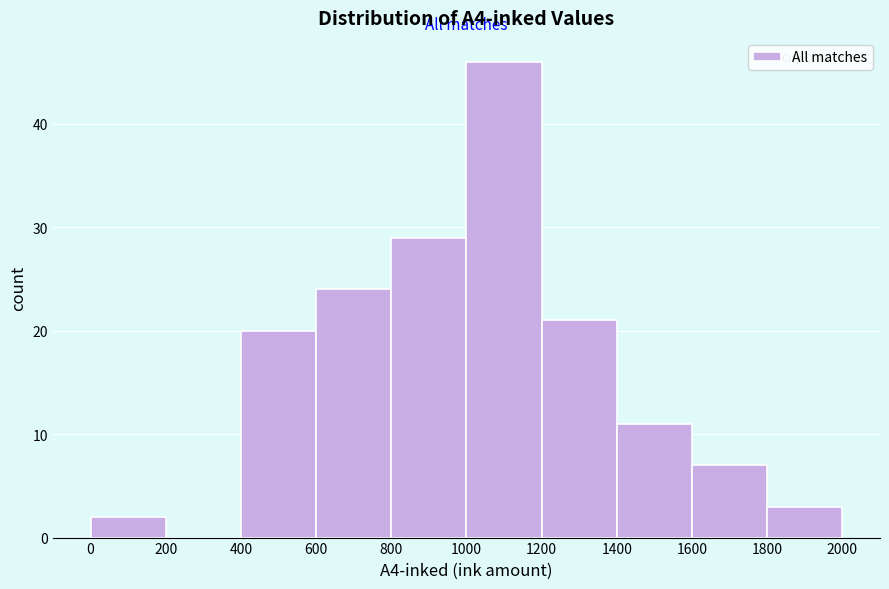

Reading left to right, list every bar in this chart as the range it spans on the x-axis followed by its height. The values are not printed on the chart, so give them approximately, as read against the axis.

0 to 200: 2
200 to 400: 0
400 to 600: 20
600 to 800: 24
800 to 1000: 29
1000 to 1200: 46
1200 to 1400: 21
1400 to 1600: 11
1600 to 1800: 7
1800 to 2000: 3